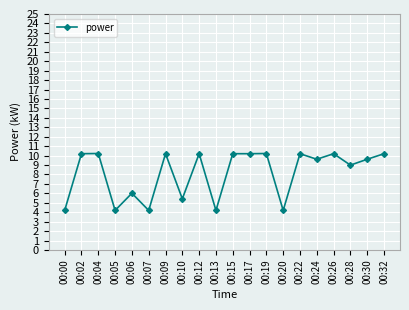

True or false: there are more than 2 points higher than both neighbors.

True